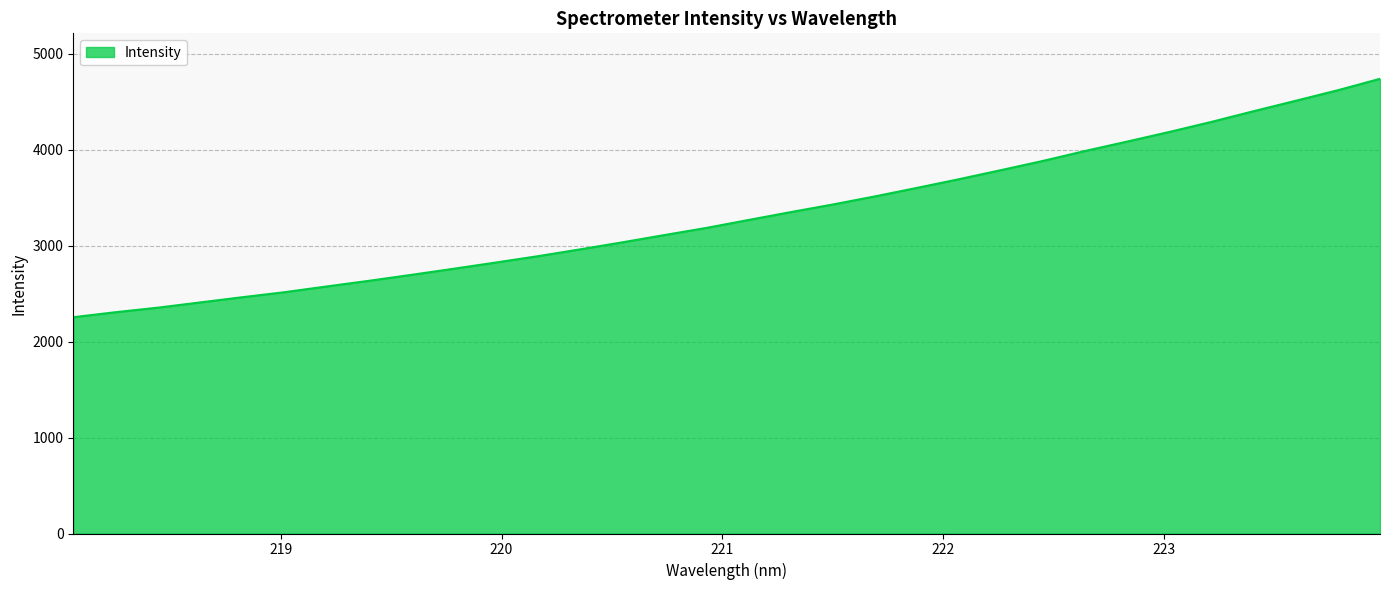

What is the sum of all values?

106316.7